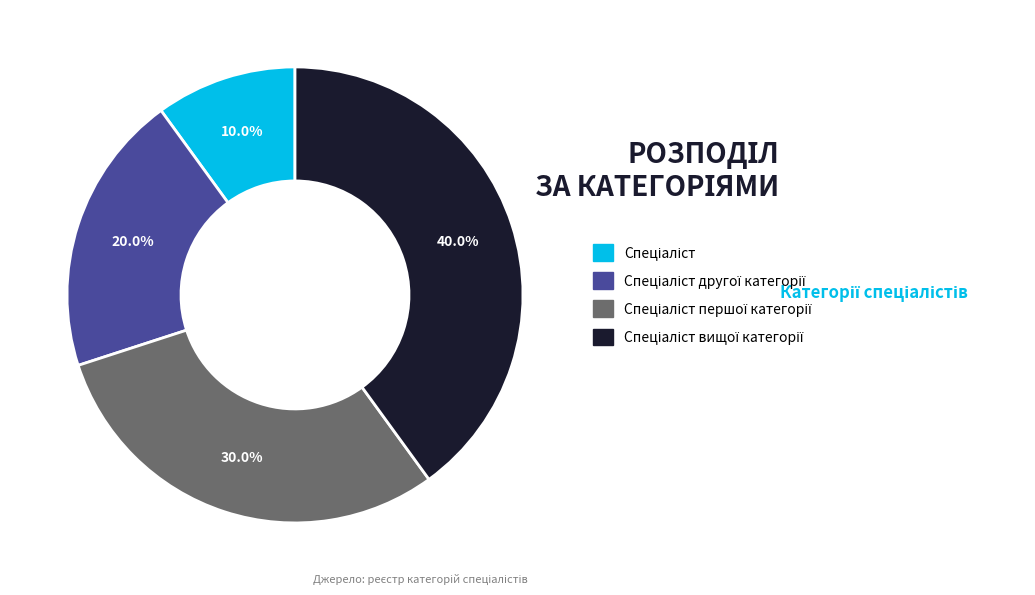

Is there a majority slice in this chart?

No